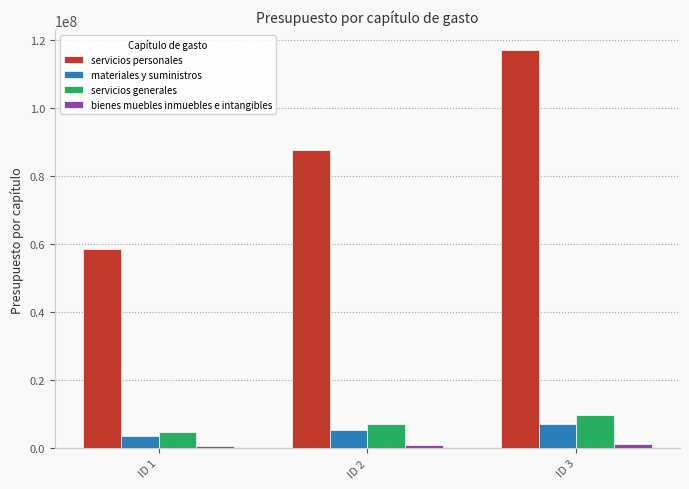

The value of materiales y suministros at ID 2 is 9058492.2. True or false?

False